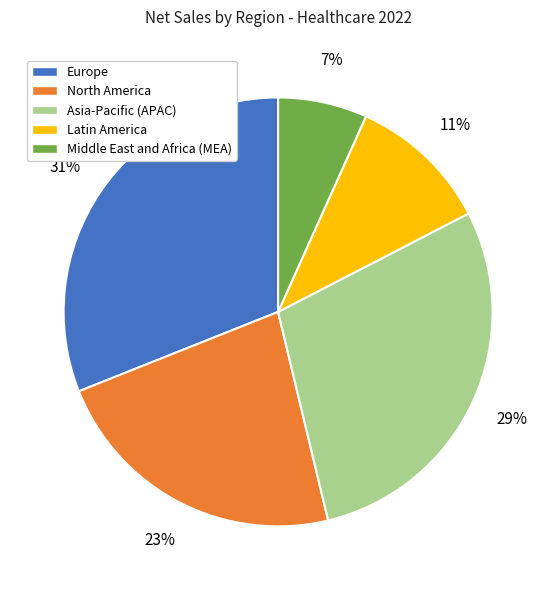

Is the sum of Europe and Middle East and Africa (MEA) greater than half?

No